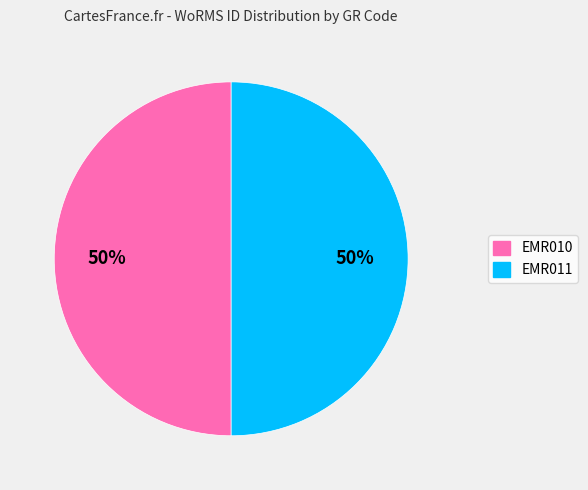

What percentage is the EMR010 slice, to the nearest percent?

50%